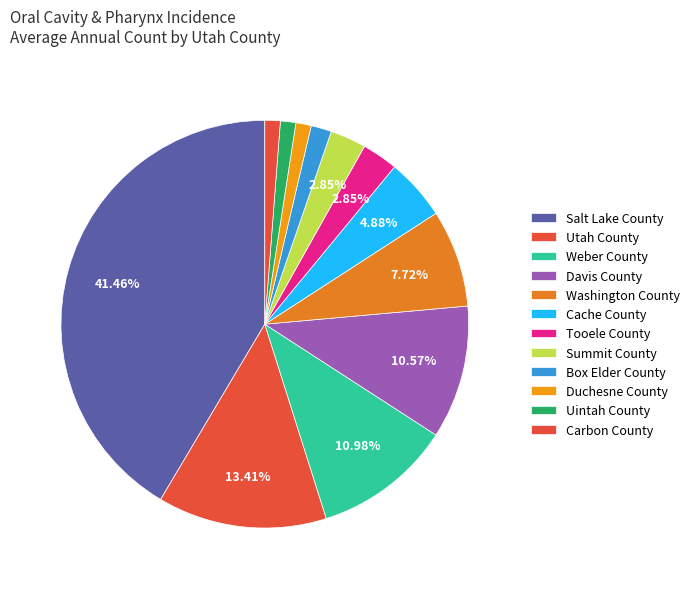

How many slices are in this pie chart?

12